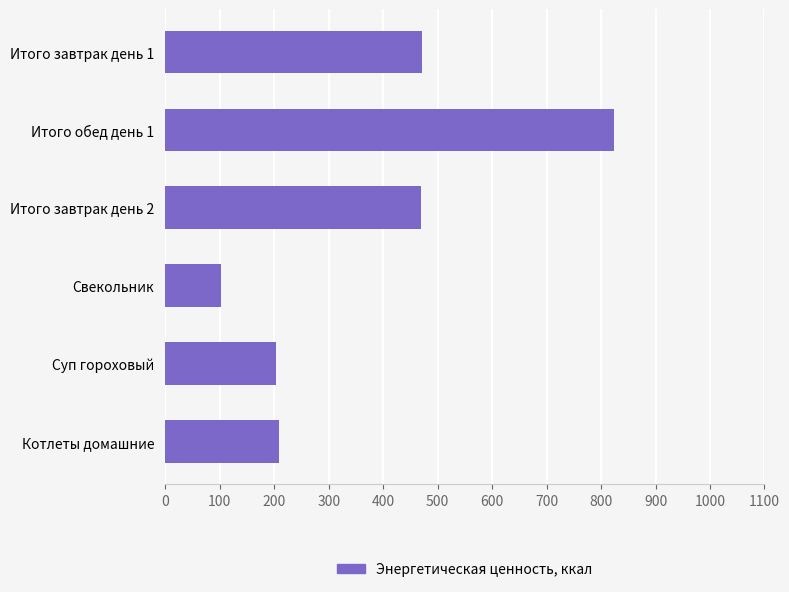

What is the minimum value shown in the chart?

101.3